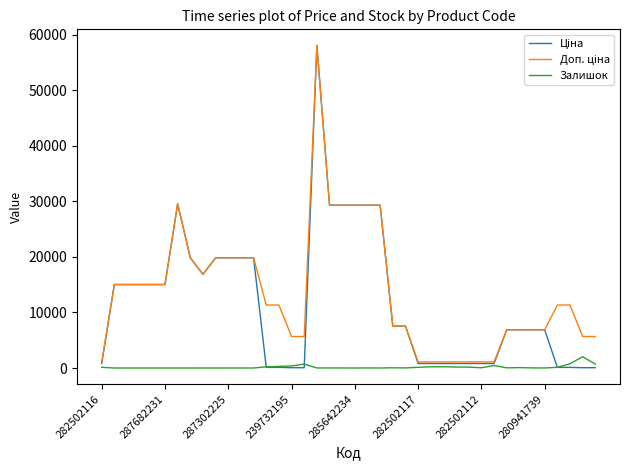

What is the maximum value shown in the chart?

58037.0